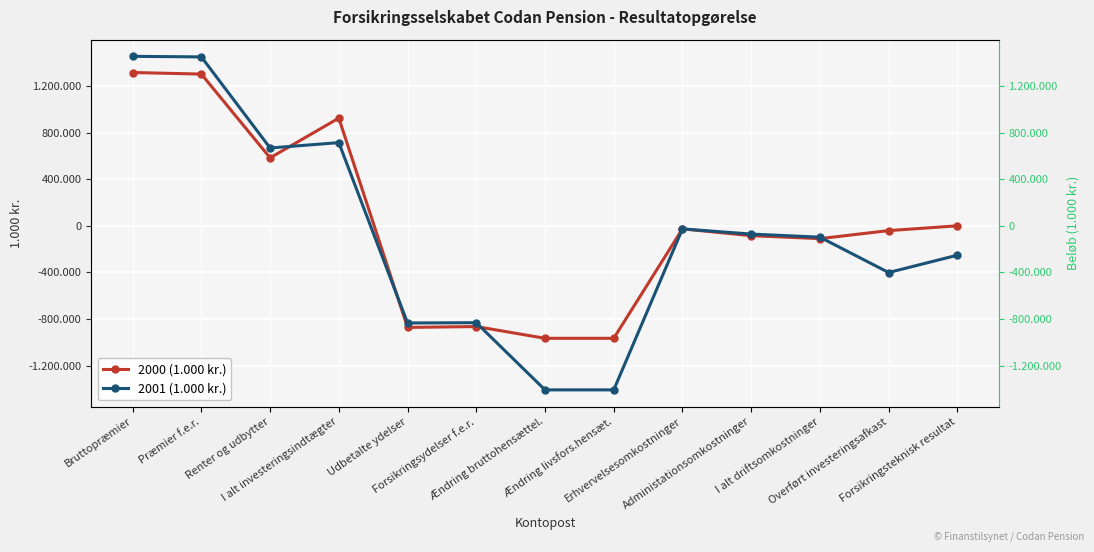

How many series are shown in this chart?

2